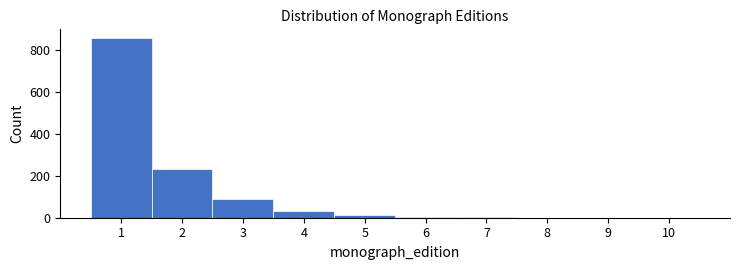

Reading left to right, transcribe this chart: for each bar, give the range it covers on the x-axis and its height. The values are not printed on the chart, so give them approximately, as read against the axis.

0.5 to 1.5: 860
1.5 to 2.5: 240
2.5 to 3.5: 80
3.5 to 4.5: 40
4.5 to 5.5: under 20
5.5 to 6.5: under 20
6.5 to 7.5: under 20
7.5 to 8.5: under 20
8.5 to 9.5: under 20
9.5 to 10.5: 0